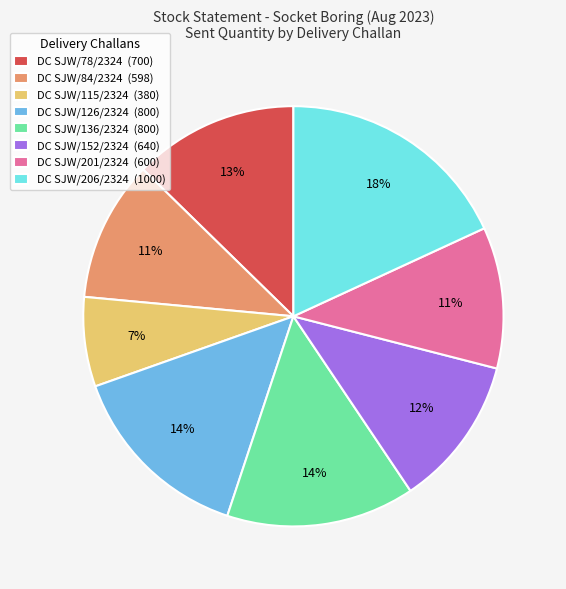

Which has a higher value, DC SJW/115/2324 (380) or DC SJW/152/2324 (640)?

DC SJW/152/2324 (640)